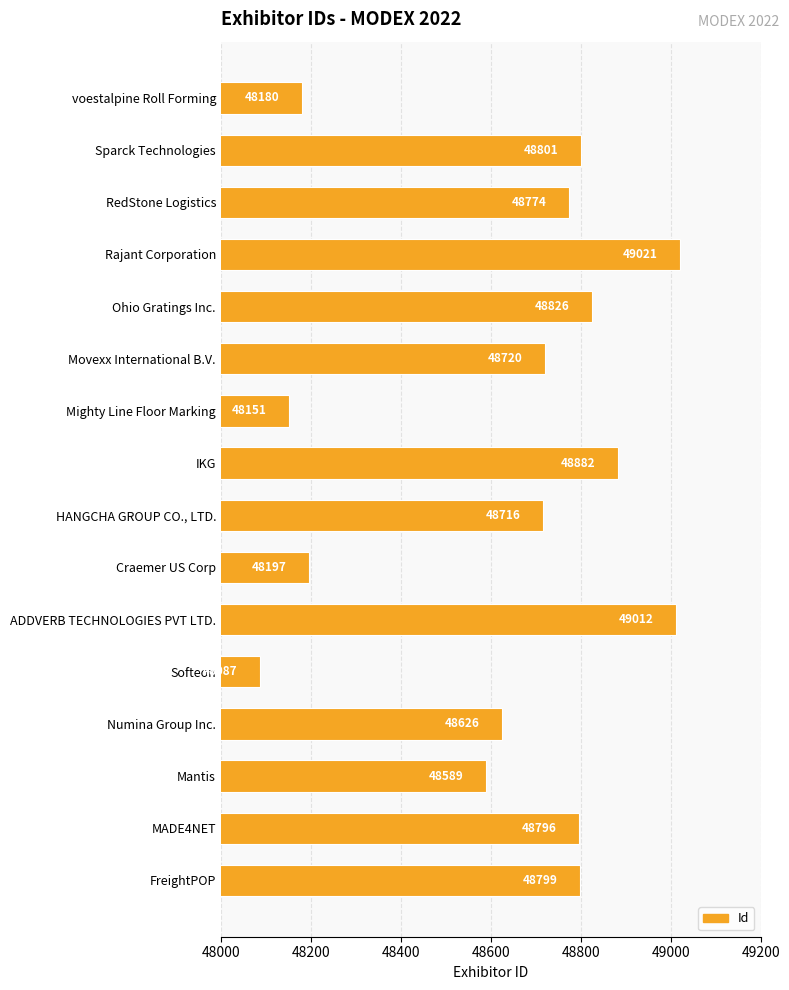

Between Mighty Line Floor Marking and MADE4NET, which is larger?

MADE4NET